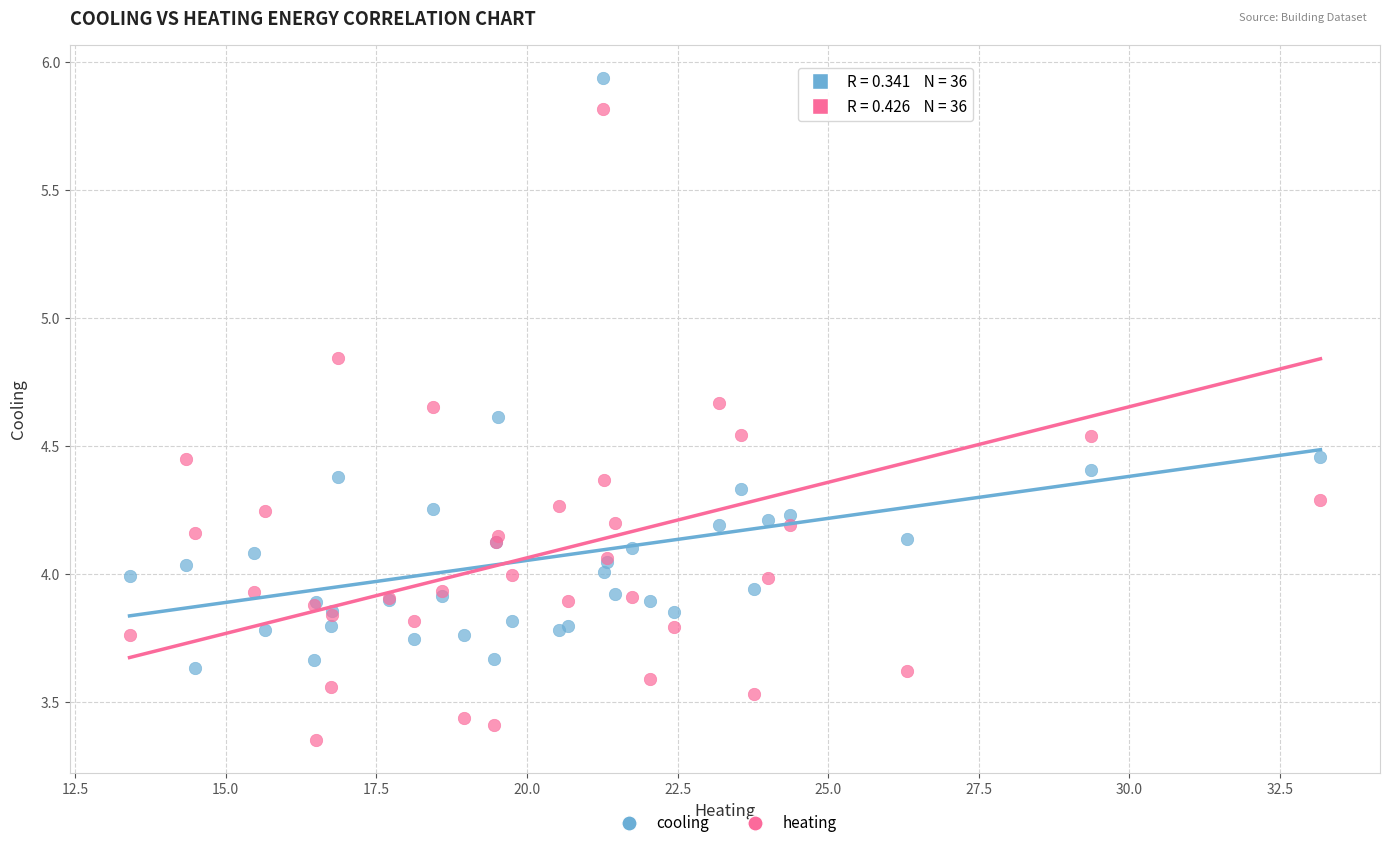

What are all the series names shown in the legend?

cooling, heating